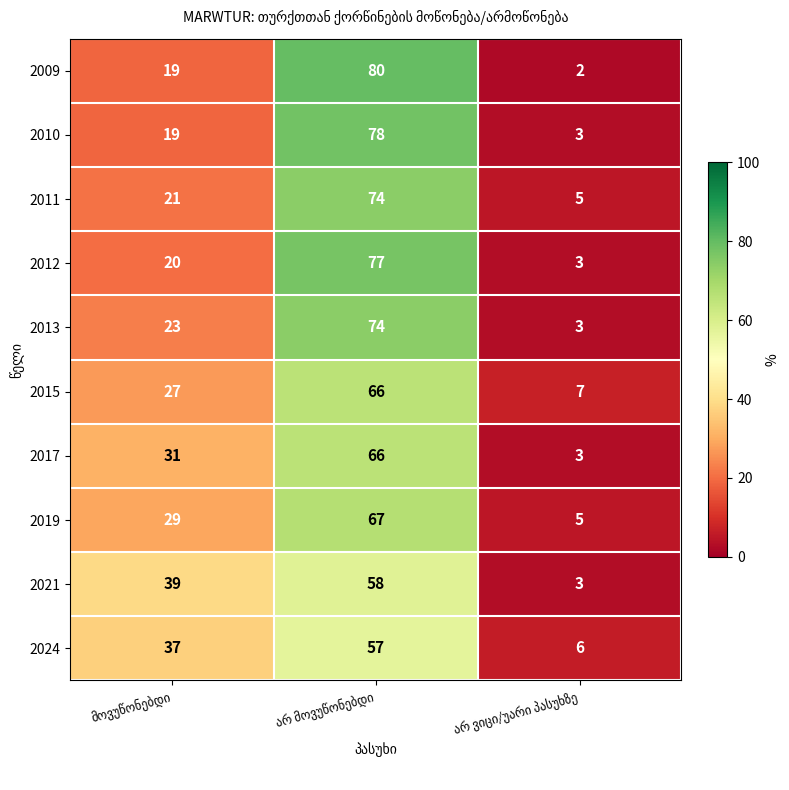

Which series has the widest spread of values?

2009